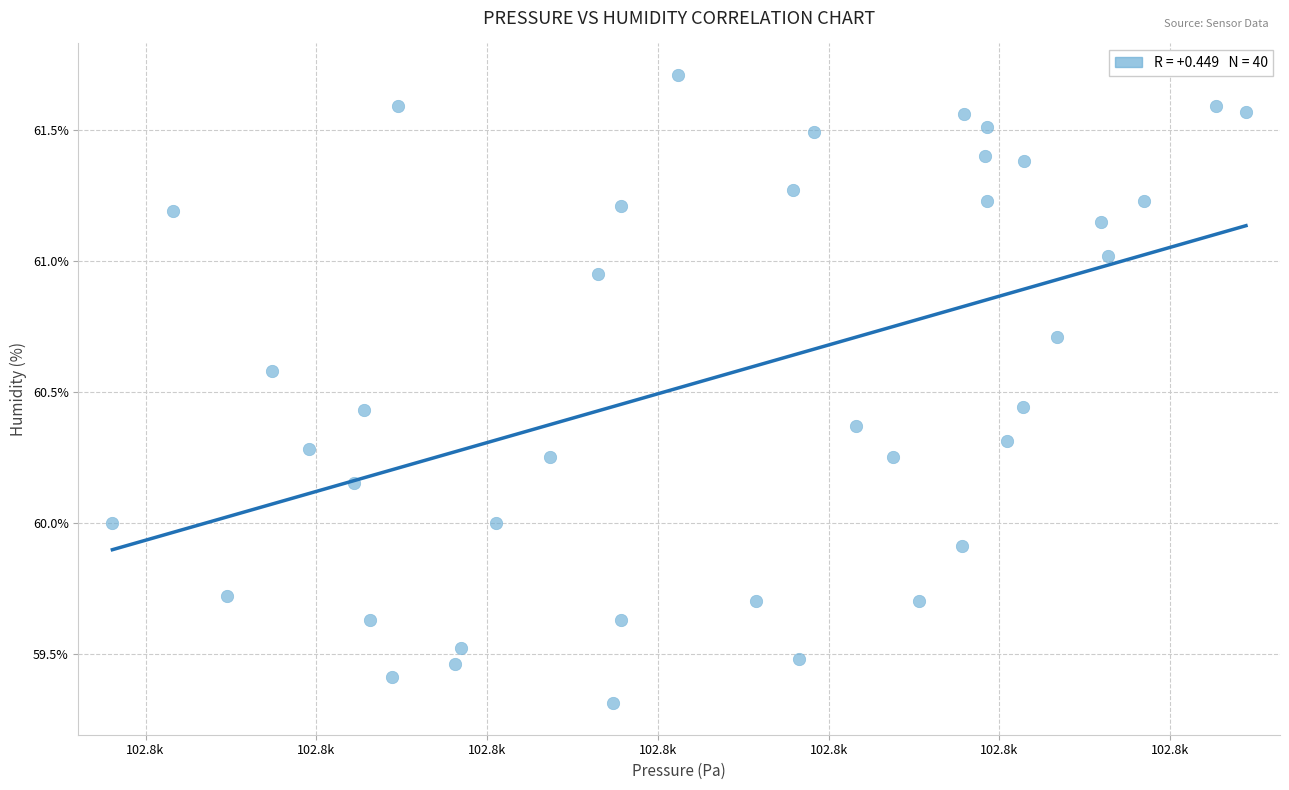

What is the range of X values (max minus min)?

33.2